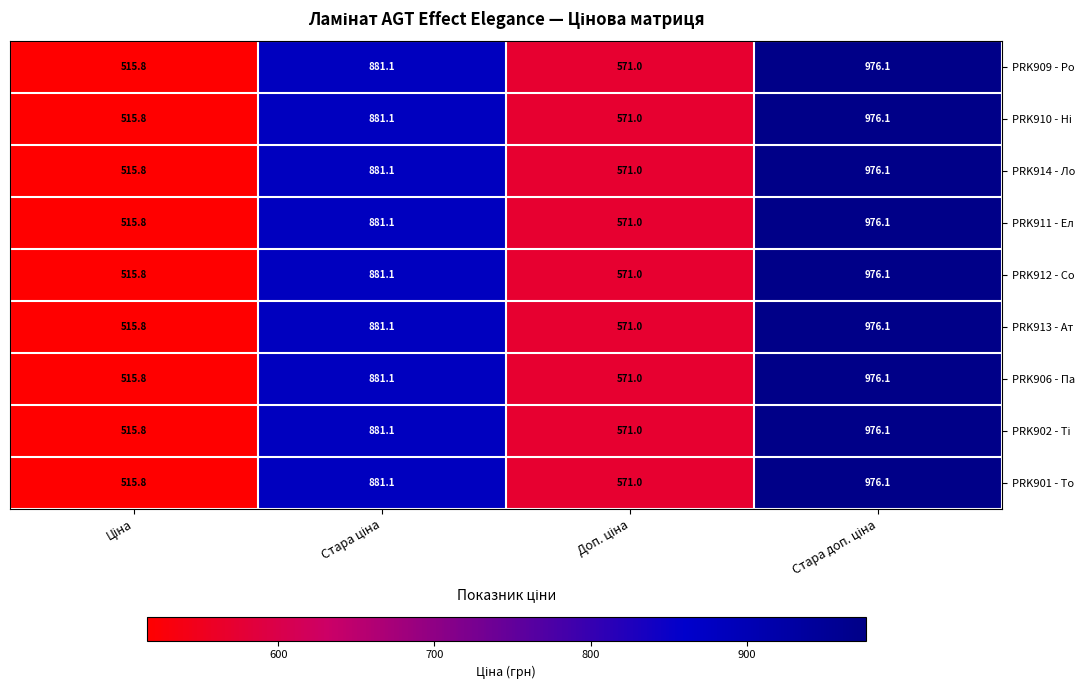

What is the sum of all PRK912 - Со values?

2944.0